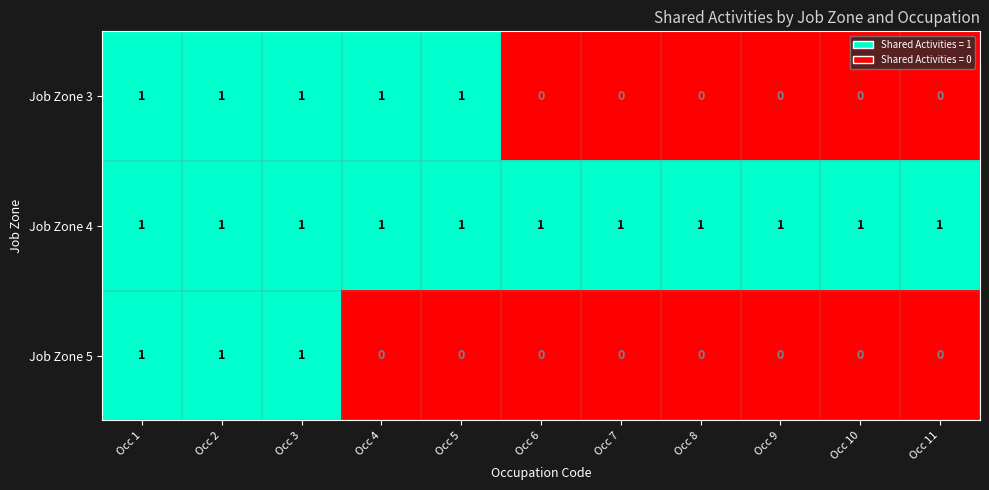

What is the sum of all Job Zone 4 values?

11